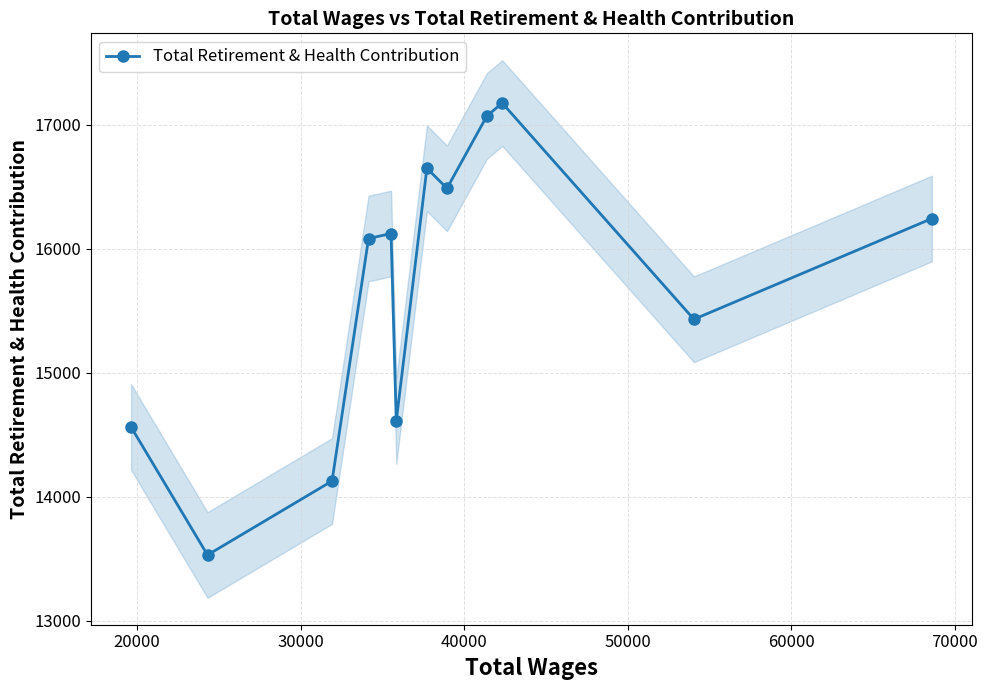

What is the value of the Total Retirement & Health Contribution point at the 8th from the left?

16489